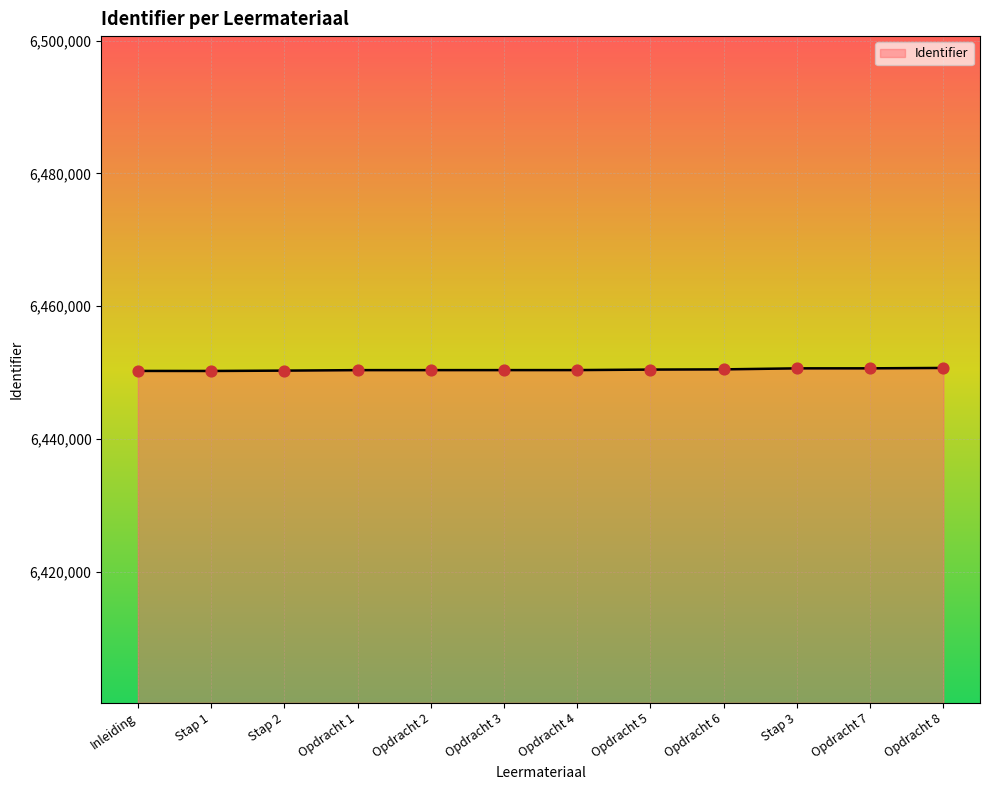

What is the ratio of the value at Opdracht 1 to the value at Opdracht 3?

1.0